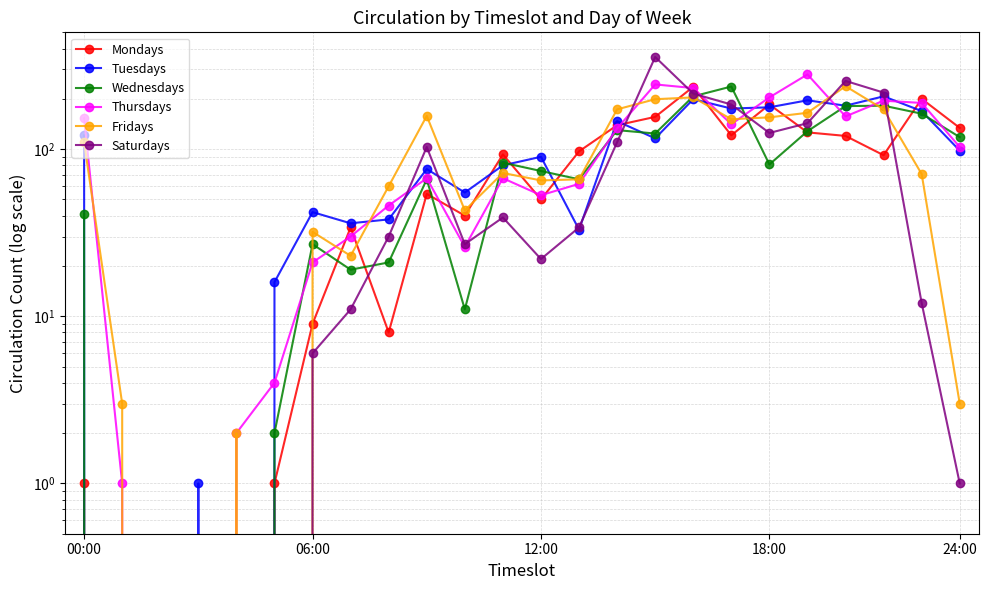

Does the chart have visible grid lines?

Yes